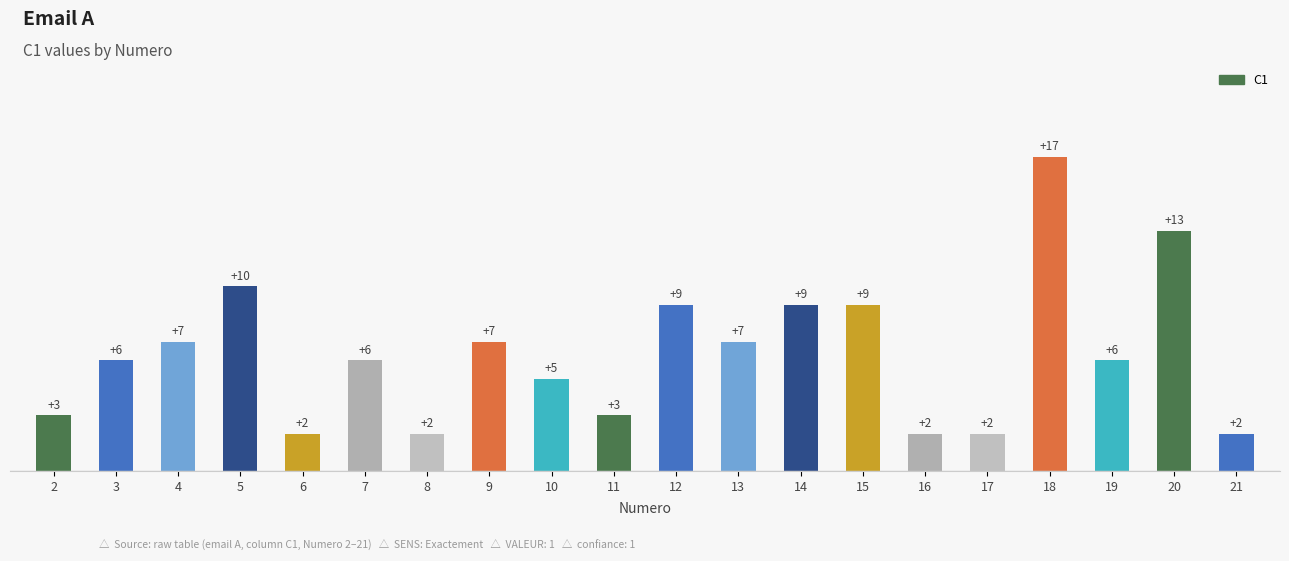

What is the maximum value shown in the chart?

17